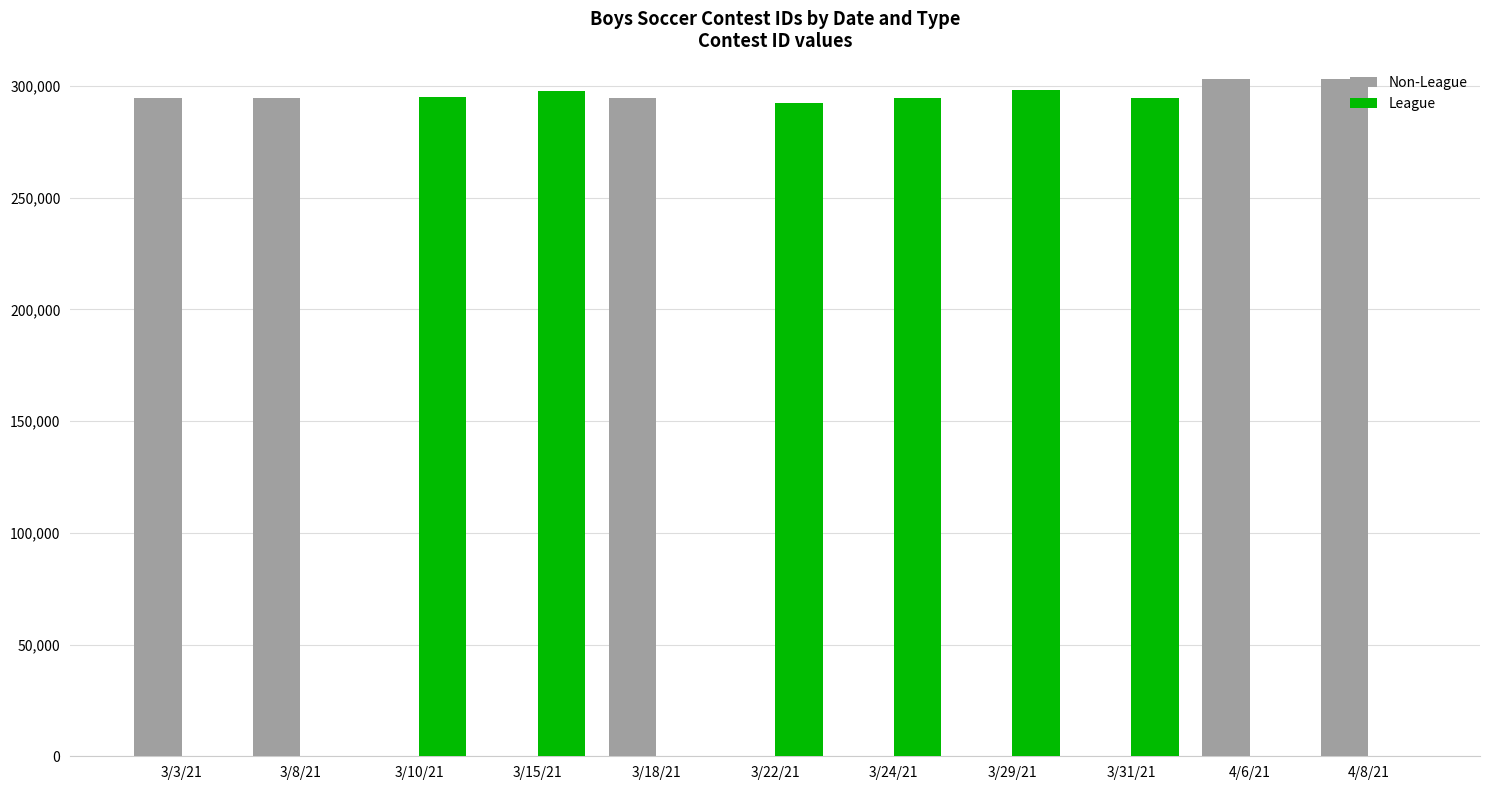

What is the maximum value shown in the chart?

303118